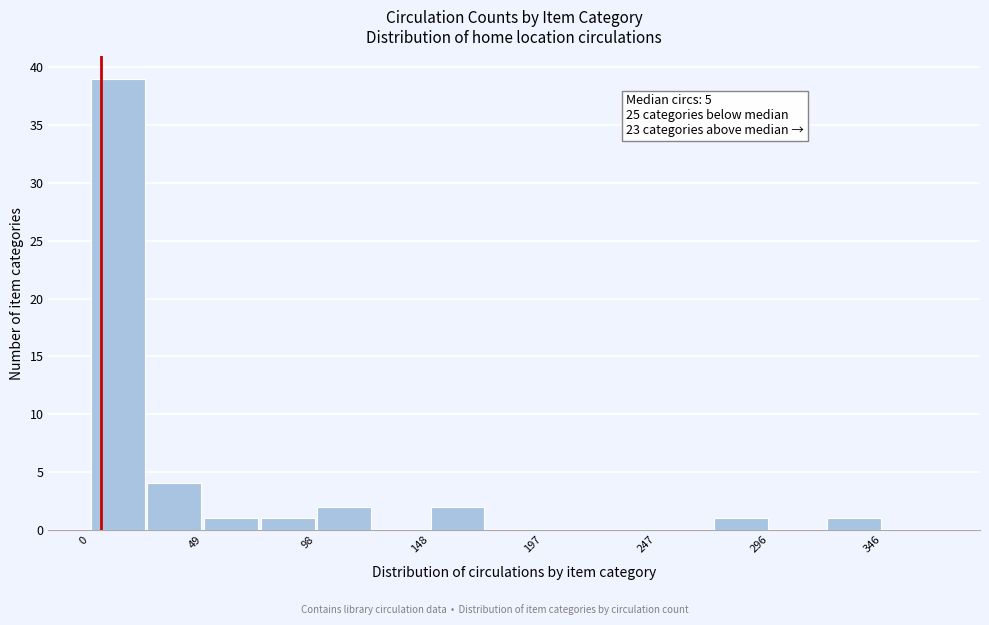

Over which range of the x-axis is the bar tallest?

0 to 25